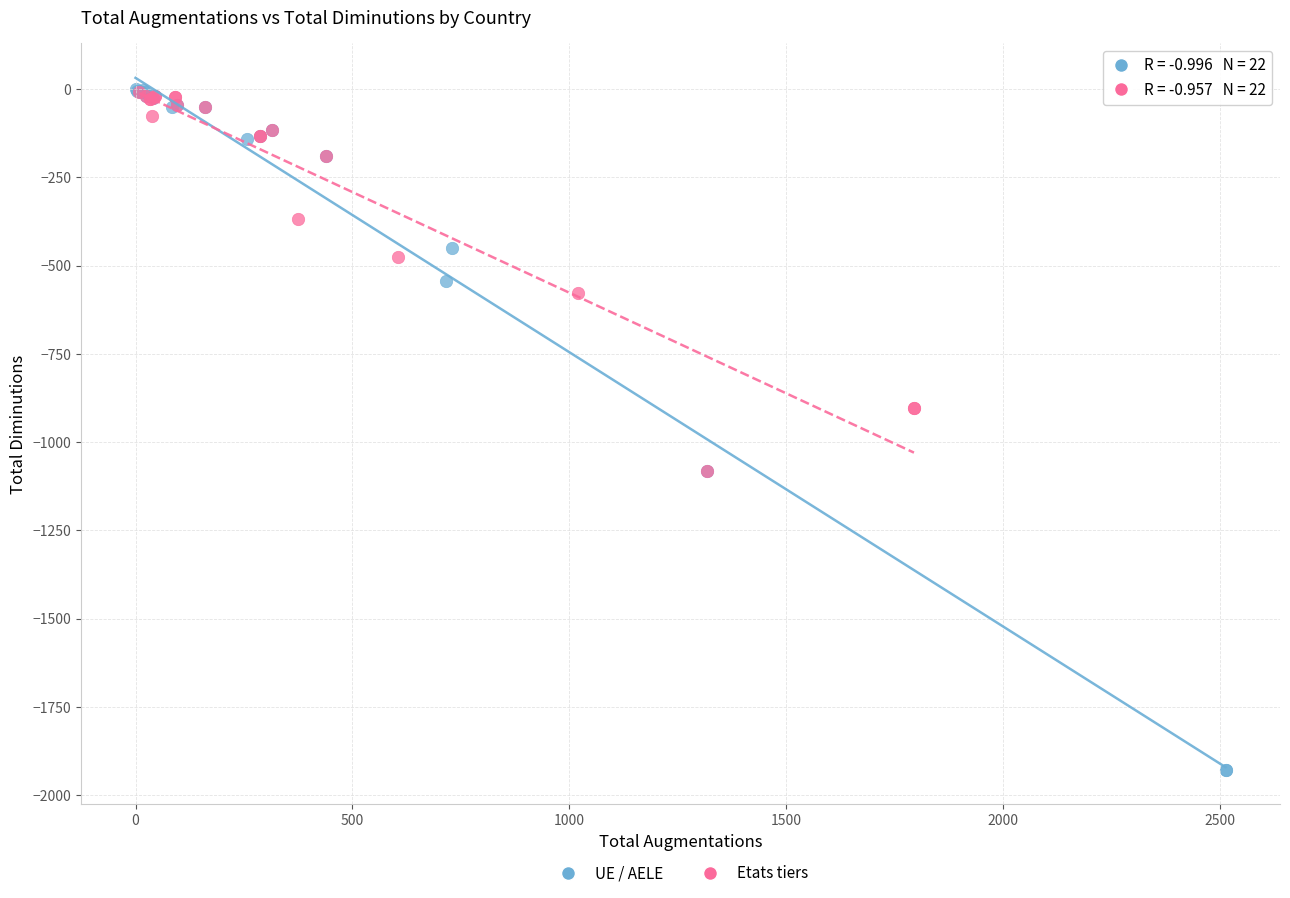

Which series has the widest spread of Y values?

UE / AELE